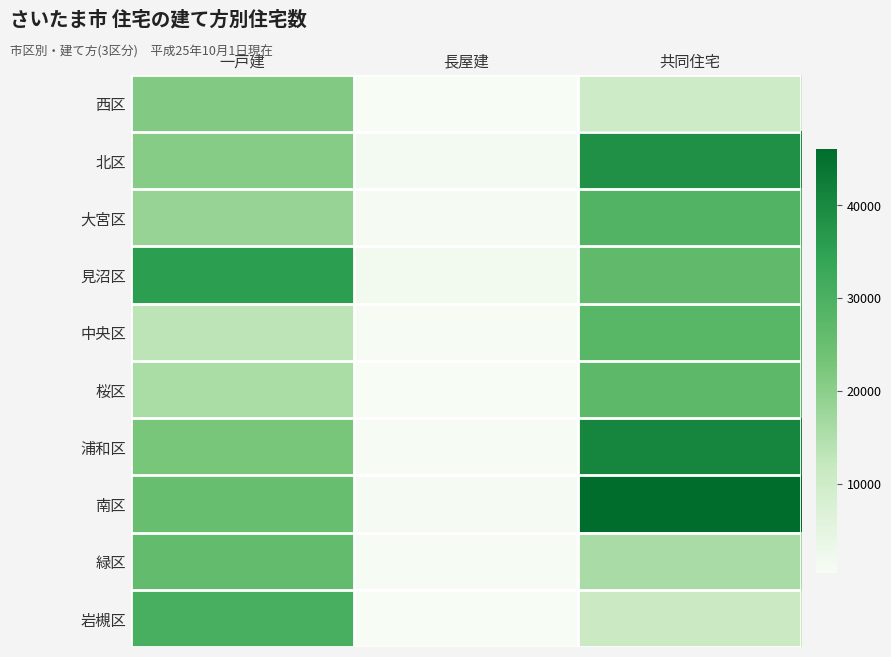

Reading left to right, list all the values displayed in this chart.

西区: 一戸建=21180	長屋建=410	共同住宅=10200
北区: 一戸建=20600	長屋建=1270	共同住宅=38460
大宮区: 一戸建=18380	長屋建=920	共同住宅=28770
見沼区: 一戸建=35560	長屋建=1630	共同住宅=26370
中央区: 一戸建=13220	長屋建=710	共同住宅=27990
桜区: 一戸建=15880	長屋建=510	共同住宅=26980
浦和区: 一戸建=22630	長屋建=740	共同住宅=40740
南区: 一戸建=25220	長屋建=900	共同住宅=46020
緑区: 一戸建=25910	長屋建=650	共同住宅=15970
岩槻区: 一戸建=30360	長屋建=580	共同住宅=10800